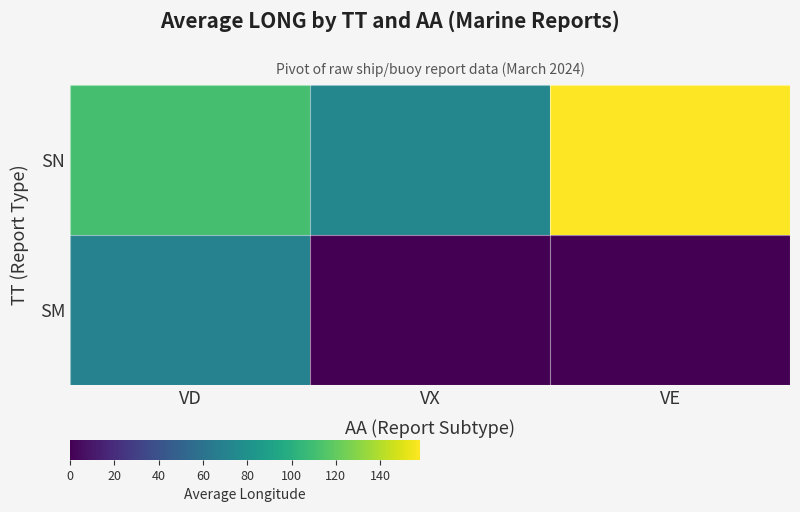

At which category does the chart reach its peak across all series?

VE